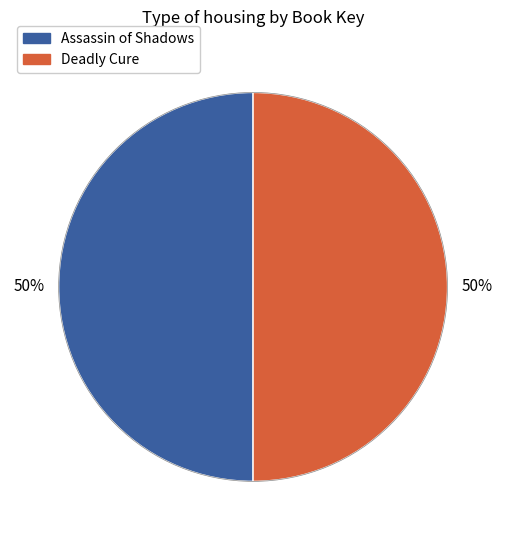

To the nearest percent, what is the average slice percentage?

50%